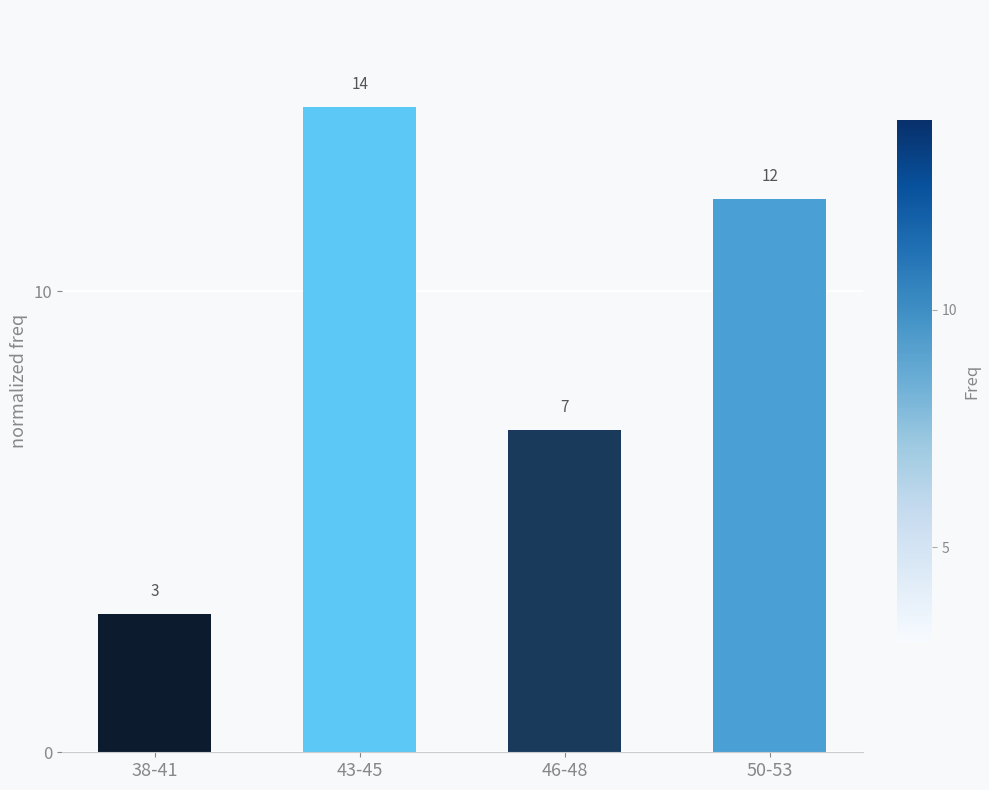

What is the change in value from 43-45 to 46-48?

-7